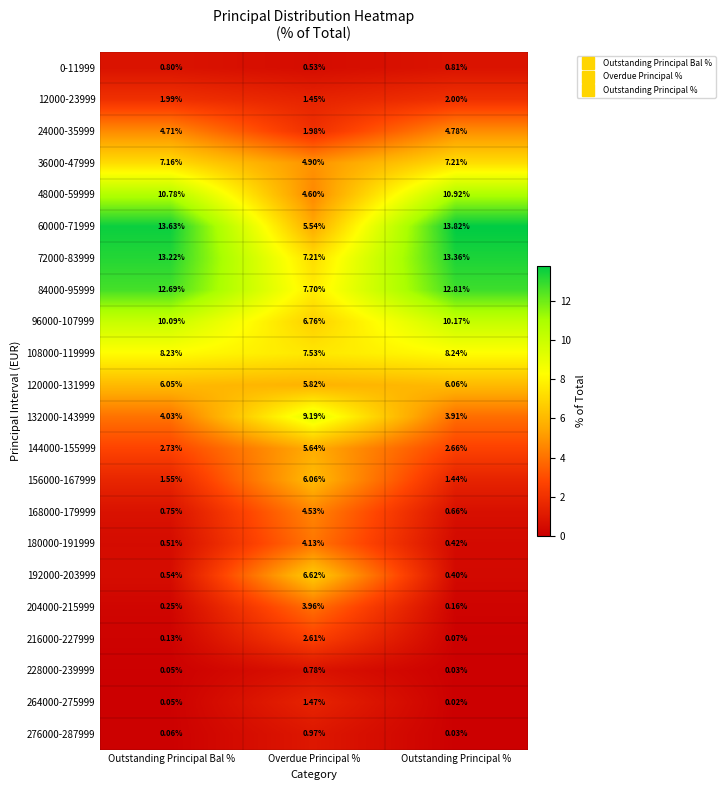

At which category does the chart reach its peak across all series?

Outstanding Principal %